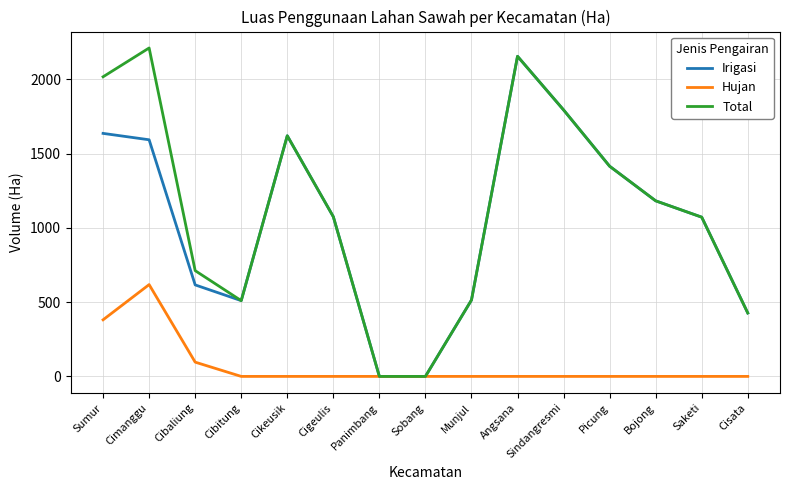

How many values in the Irigasi series are below 1075?

7